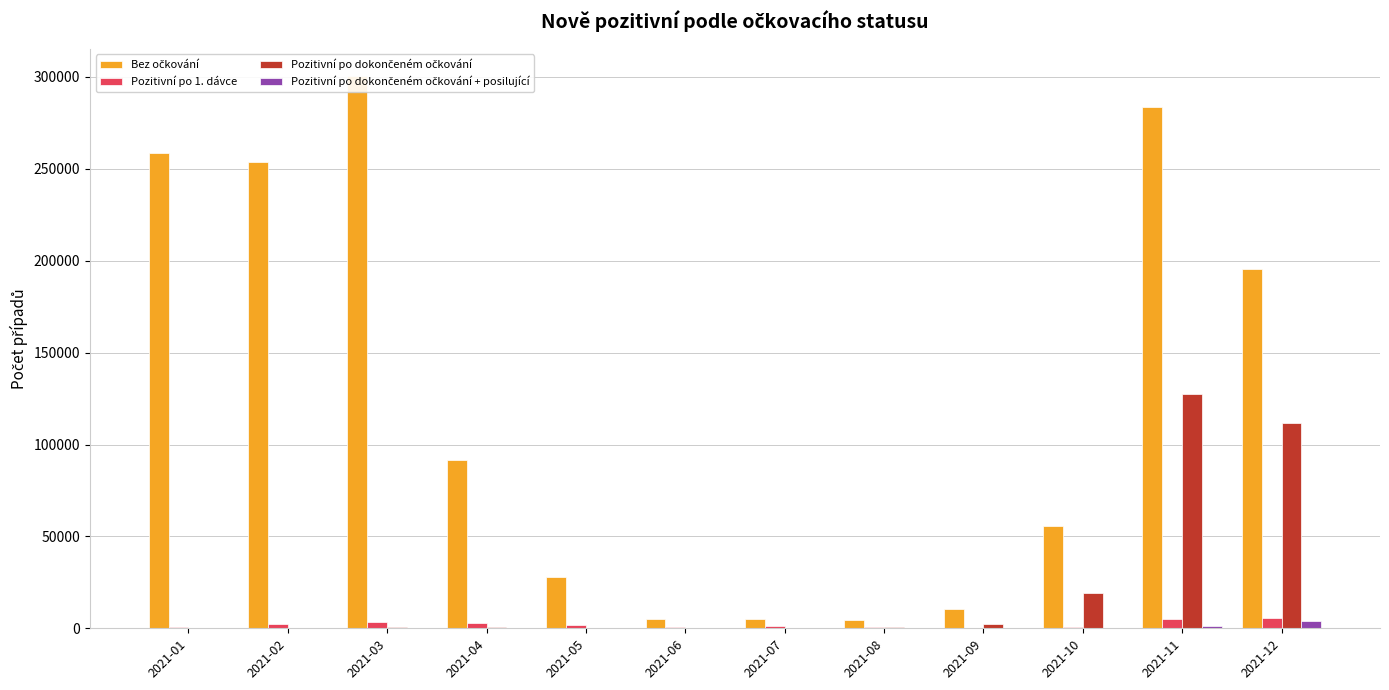

The value of Pozitivní po dokončeném očkování at 2021-10 is 19134. True or false?

True